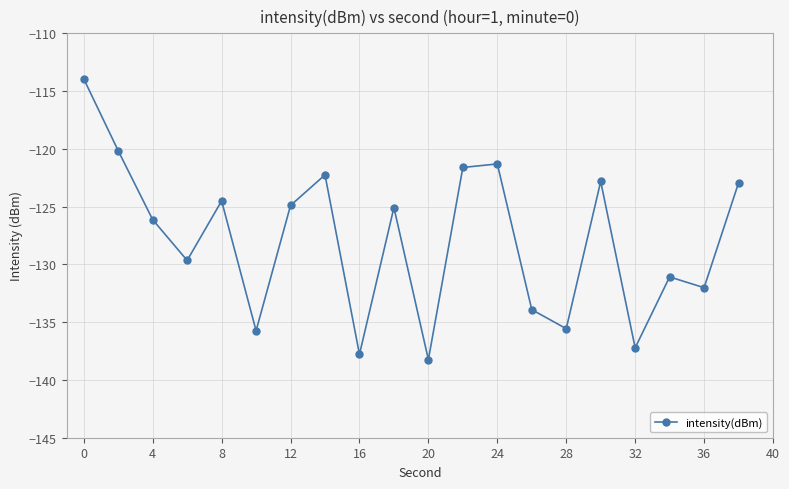

What is the maximum value shown in the chart?

-113.9